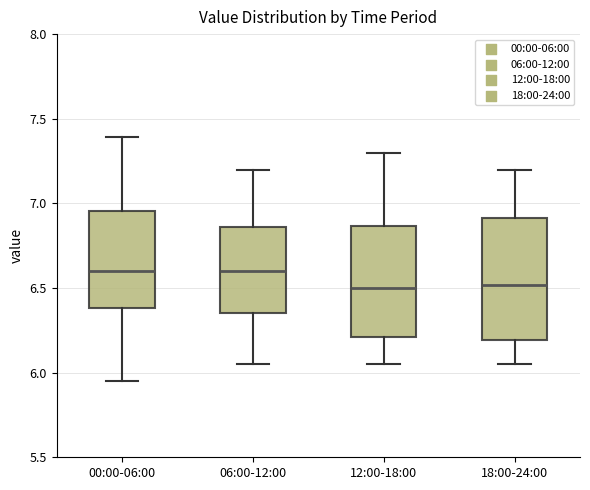

Reading left to right, transcribe this box plot: for each box, give where its median line is, the range the box spans, and where its two whiskers end, as read against the y-axis. The values are not printed on the chart, so give them approximately, as read against the axis.

00:00-06:00: median 6.60, box 6.40 to 6.95, whiskers 5.95 to 7.40
06:00-12:00: median 6.60, box 6.35 to 6.85, whiskers 6.05 to 7.20
12:00-18:00: median 6.50, box 6.20 to 6.85, whiskers 6.05 to 7.30
18:00-24:00: median 6.50, box 6.20 to 6.90, whiskers 6.05 to 7.20